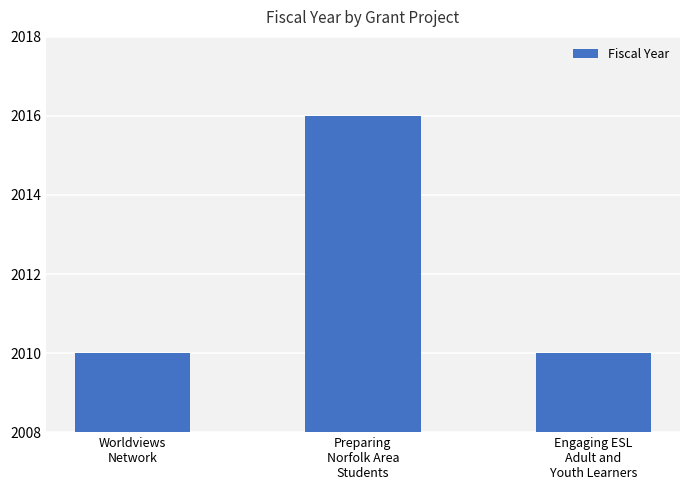

What is the ratio of the value at Worldviews
Network to the value at Engaging ESL
Adult and
Youth Learners?

1.0